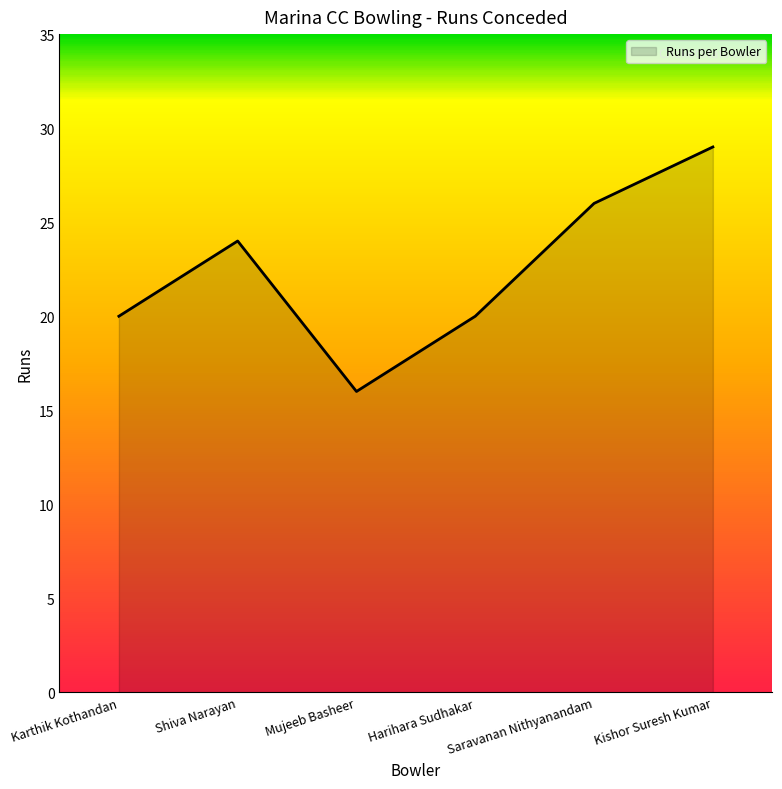

Reading right to left, list all the values displayed in this chart.

Kishor Suresh Kumar=29	Saravanan Nithyanandam=26	Harihara Sudhakar=20	Mujeeb Basheer=16	Shiva Narayan=24	Karthik Kothandan=20